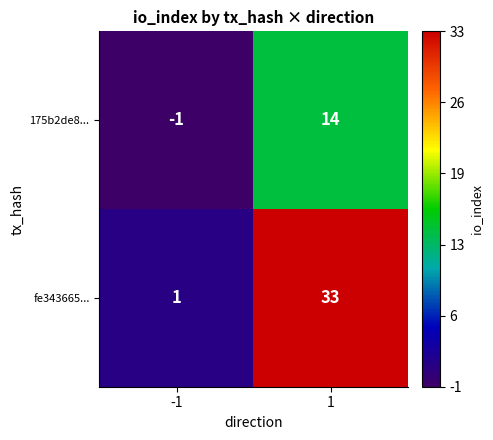

Is it true that 175b2de8... equals -1 at -1?

True